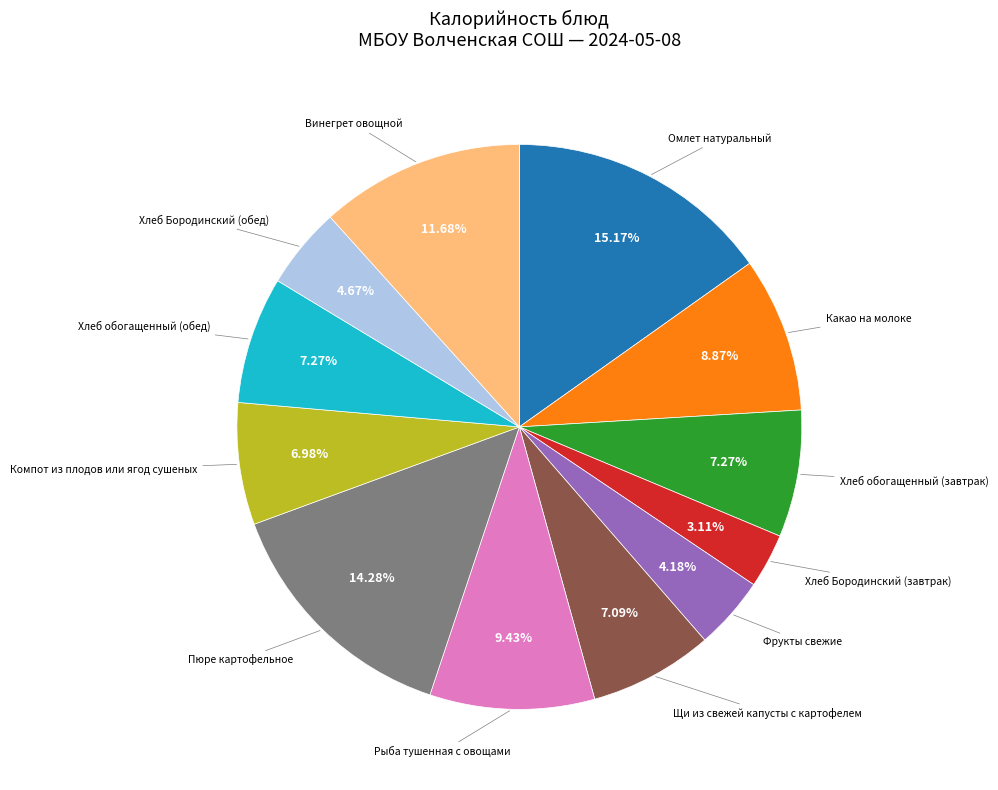

Does any single category account for the majority?

No